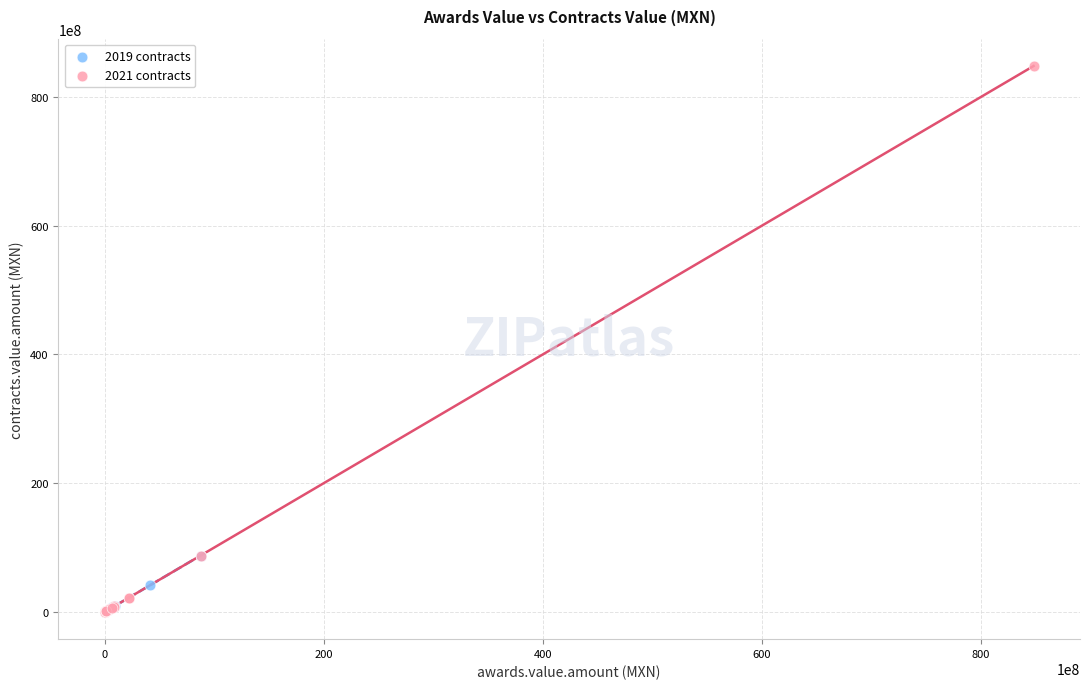

Which series reaches the maximum Y coordinate?

2021 contracts